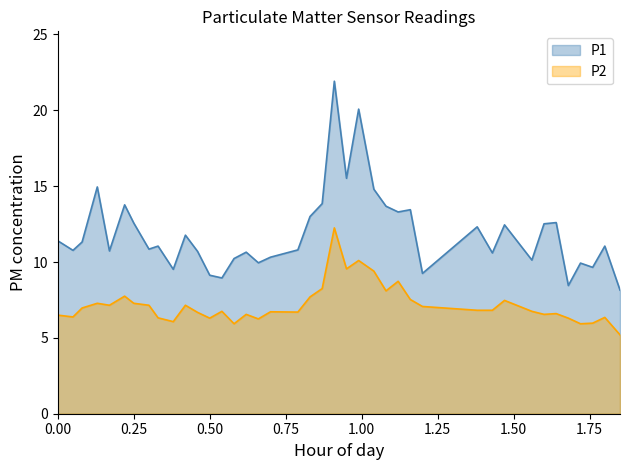

The value of P2 at 01:33 is 11.1. True or false?

False